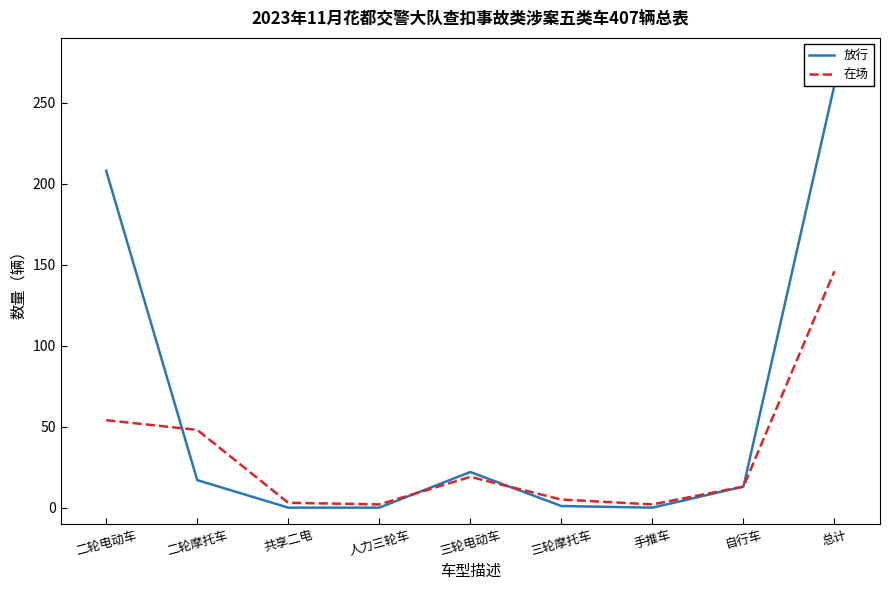

Where is the first local minimum for 放行?

手推车